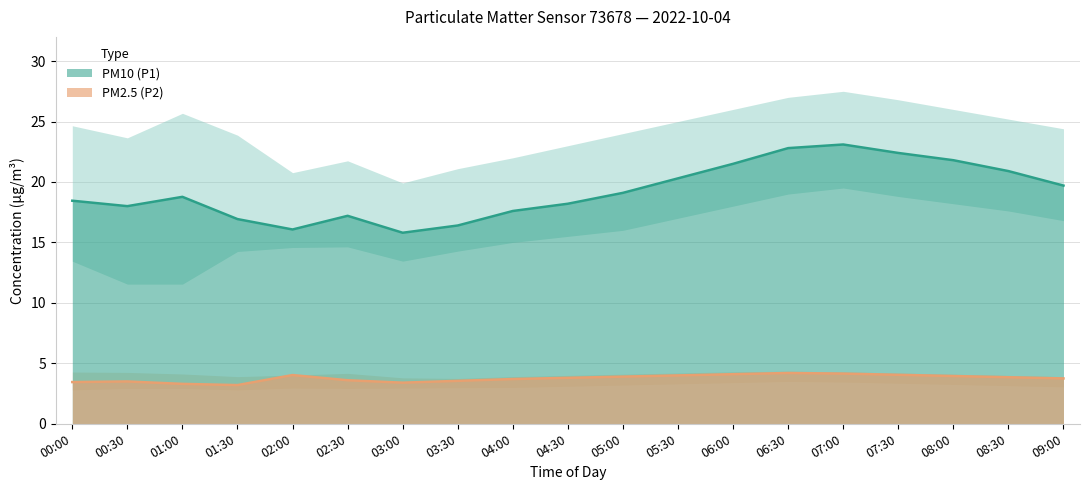

What is the difference between the highest and lowest values at 07:30?

23.4